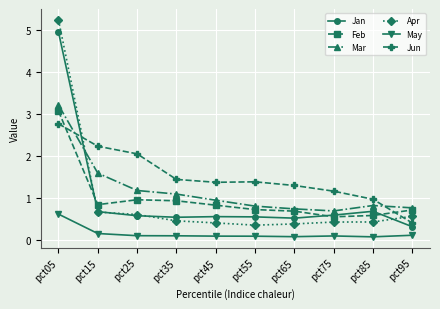

How many distinct data groups are displayed?

6